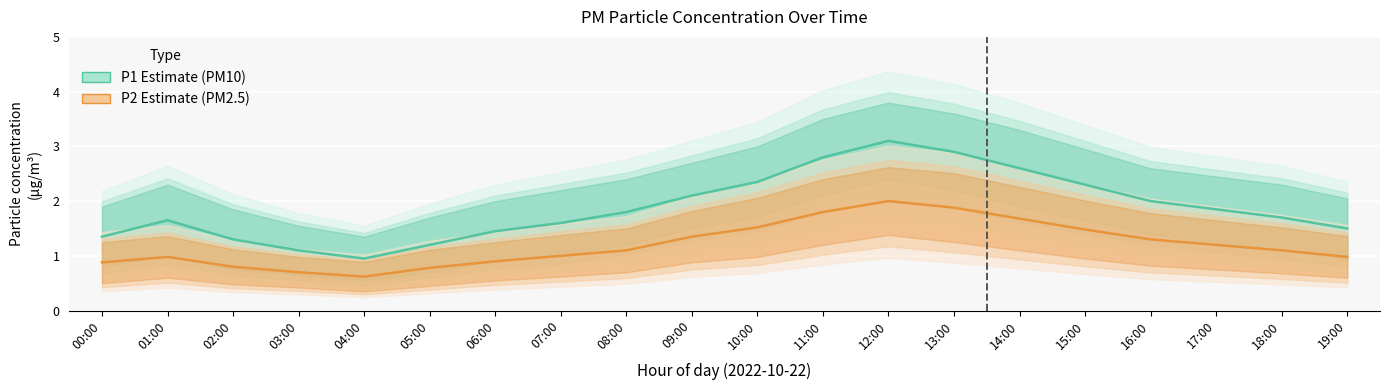

Is the value of P1 (PM10 estimate) at 05:00 greater than the value of P2 (PM2.5 estimate) at 00:00?

Yes